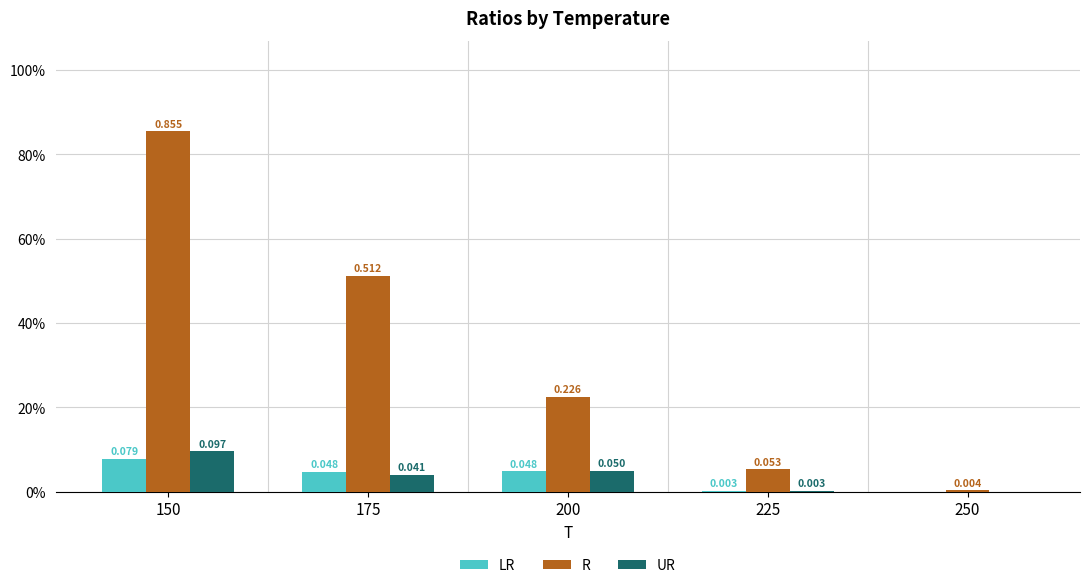

Does the chart contain stacked bars?

No